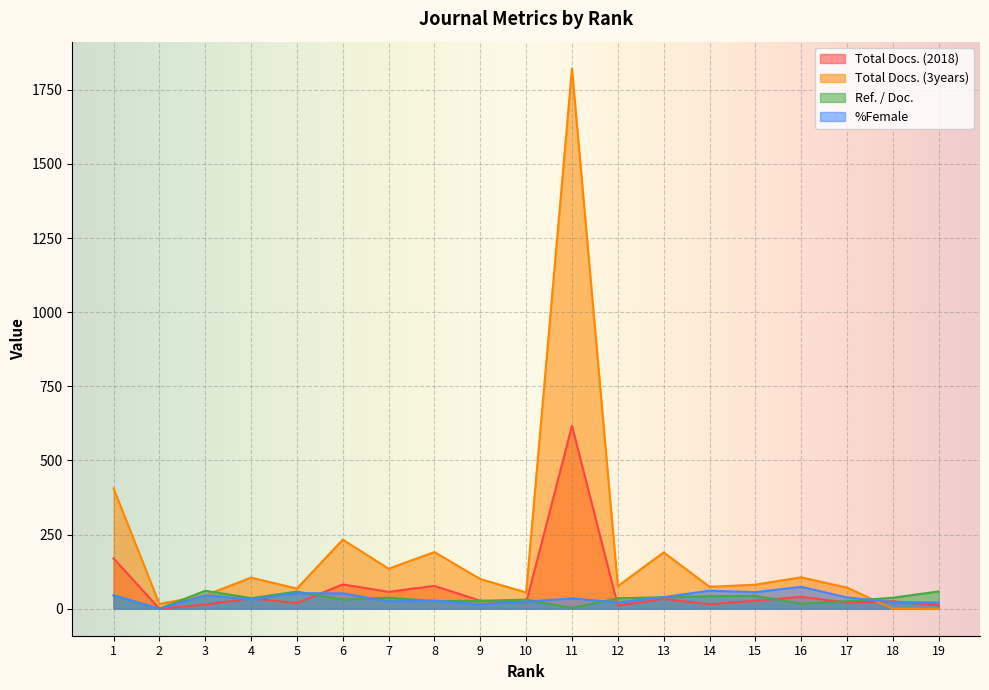

What is the average value of the Total Docs. (3years) series?

198.6